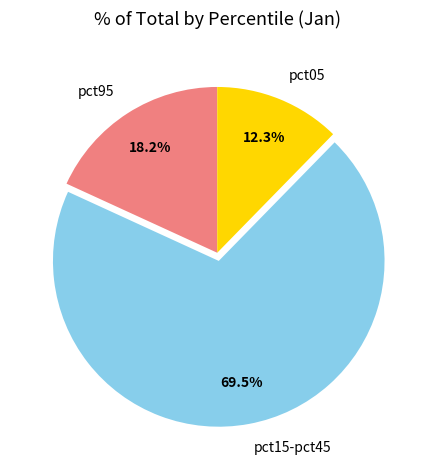

To the nearest percent, what is the average slice percentage?

33%